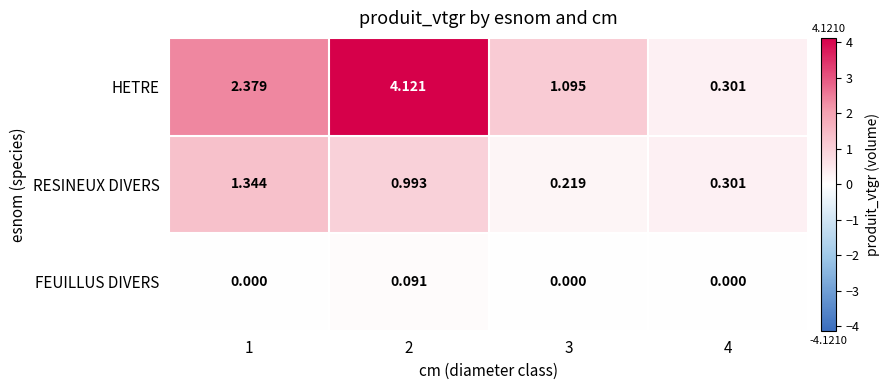

Between 3 and 4, which series saw the biggest shift?

HETRE